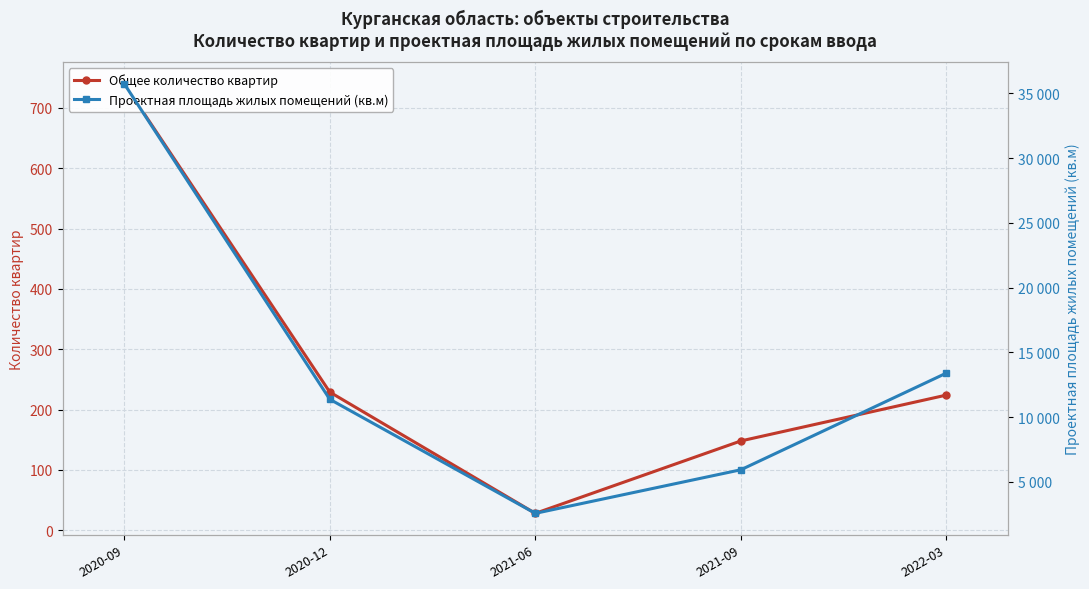

How many lines are shown in the chart?

2